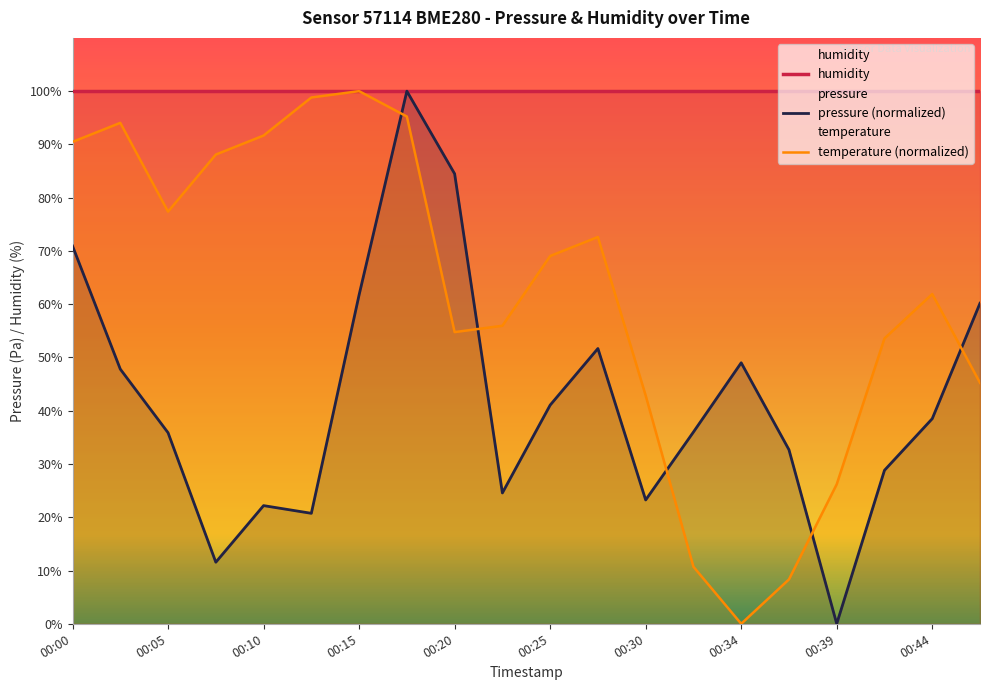

How many times do temperature and pressure cross each other?

5